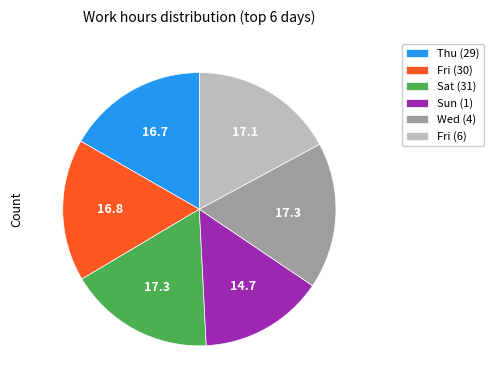

Approximately how many times larger is the value at Thu (29) compared to Sat (31)?

1.0